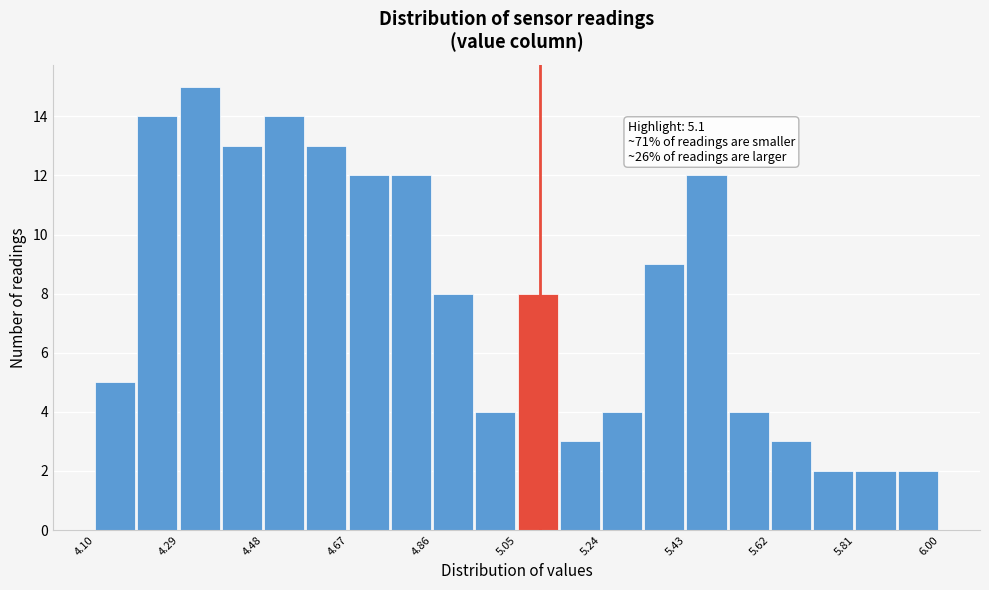

Which range on the x-axis has the tallest bar?

4.290 to 4.385